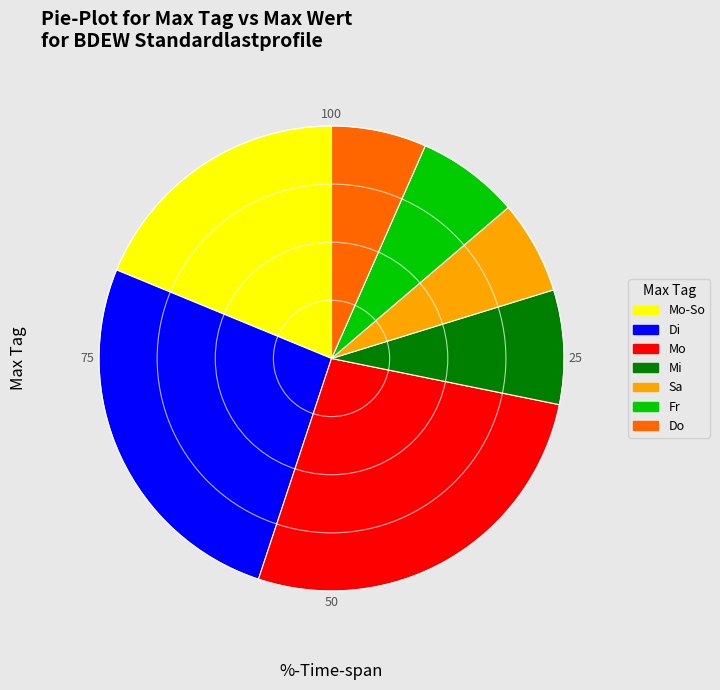

Does Di account for over 50% of the chart?

No